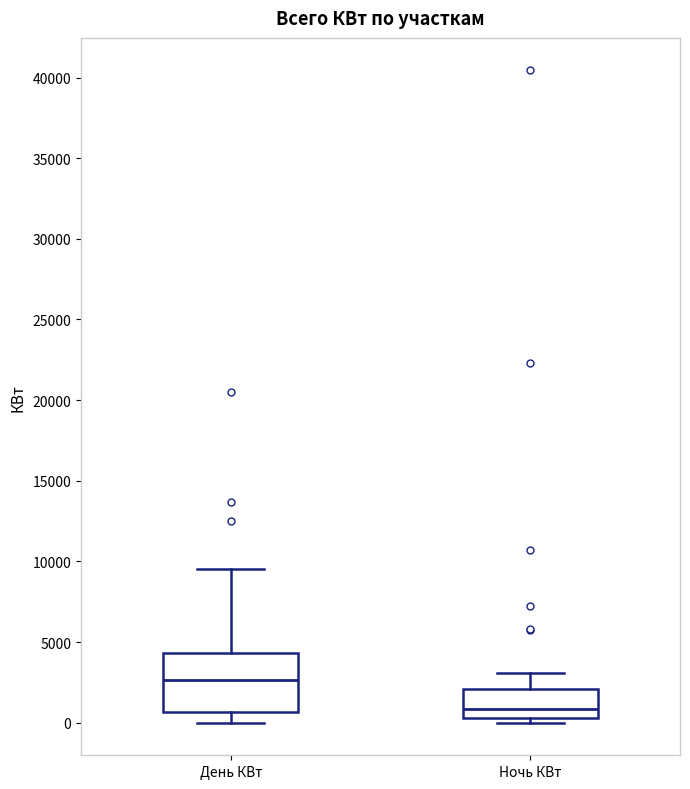

Which box's median line is the lowest?

Ночь КВт